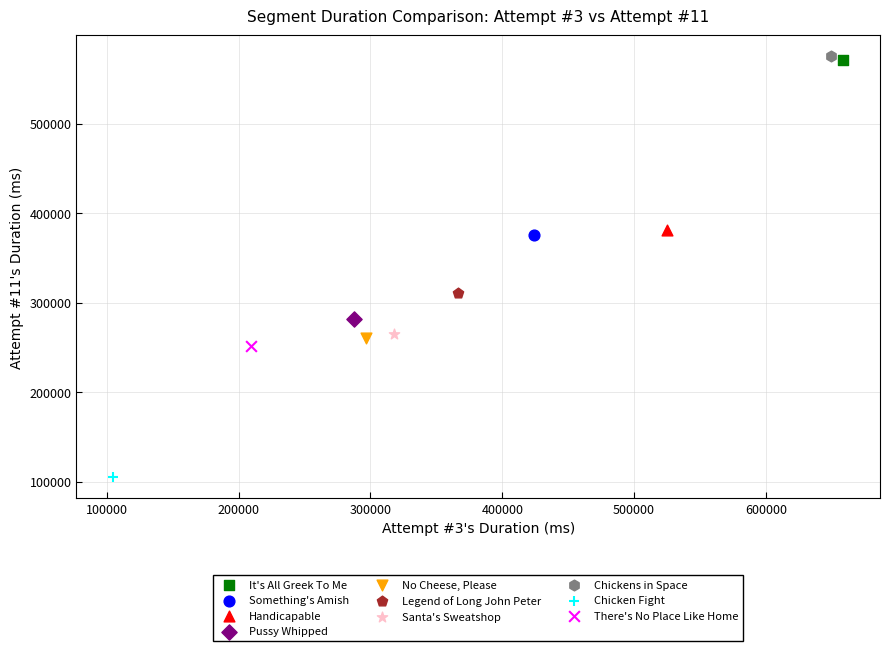

What are all the series names shown in the legend?

It's All Greek To Me, Something's Amish, Handicapable, Pussy Whipped, No Cheese, Please, Legend of Long John Peter, Santa's Sweatshop, Chickens in Space, Chicken Fight, There's No Place Like Home